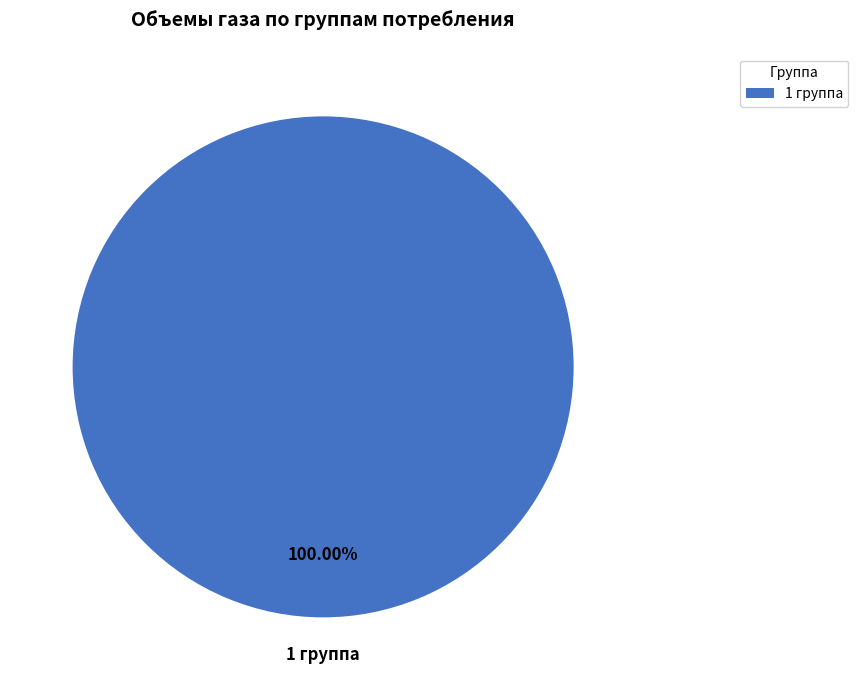

Rank the categories by value from highest to lowest.

1 группа